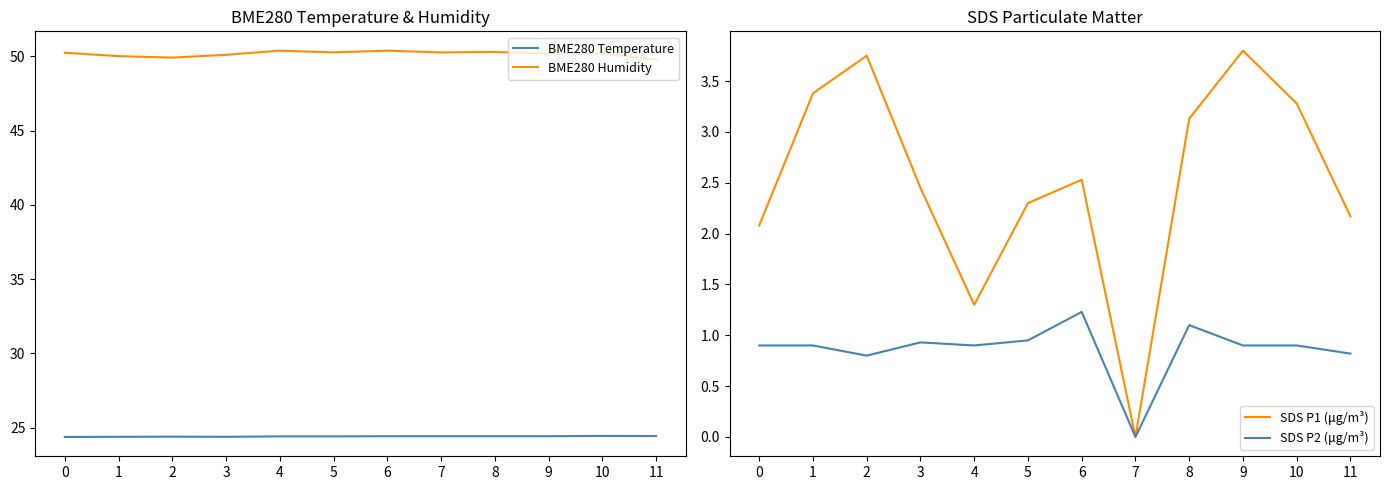

How many values in the BME280 Humidity series exceed 50?

10